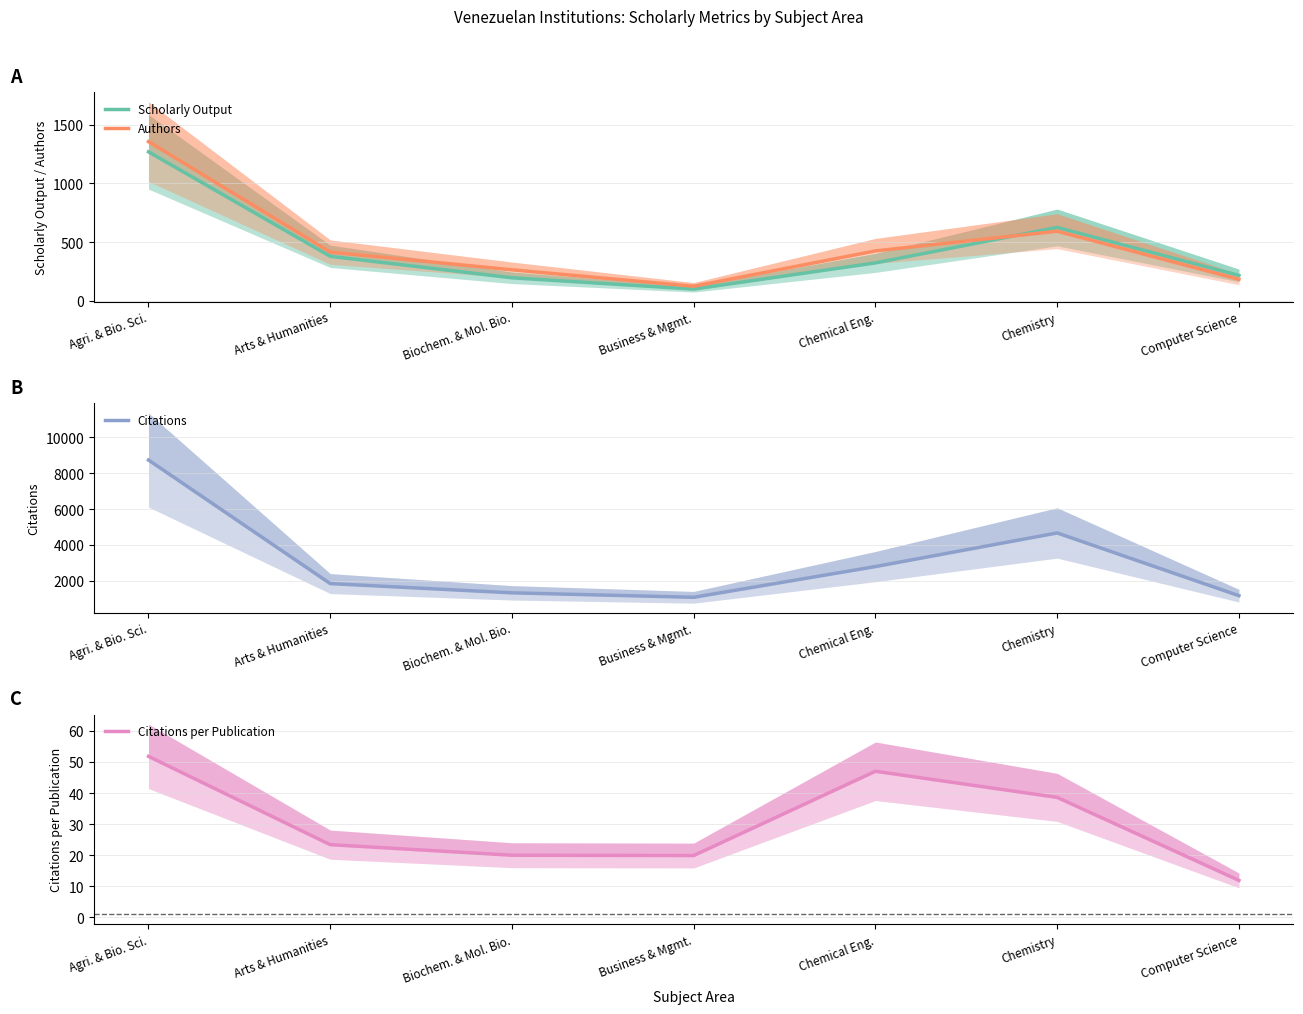

What is the difference between the maximum and minimum values in the Scholarly Output series?

1169.0